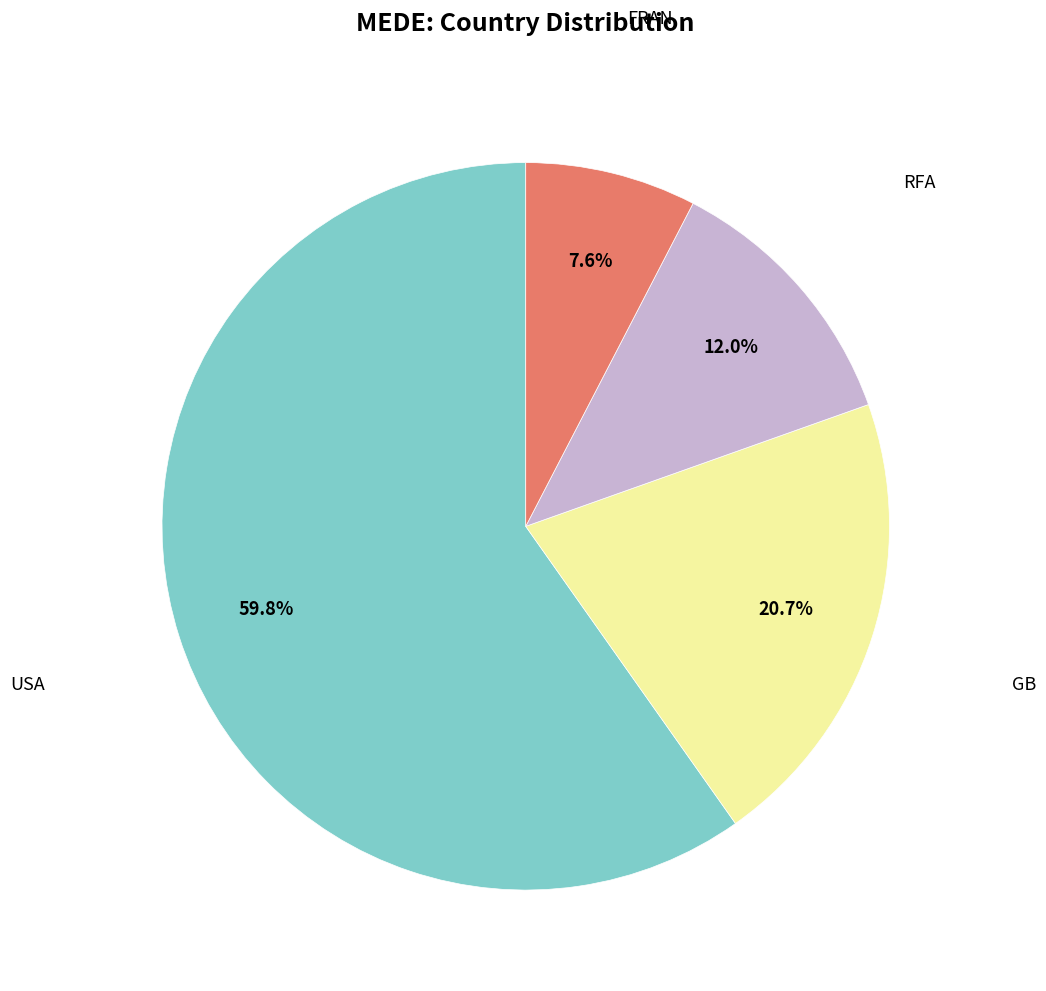

Is it true that FRAN is 22% of the pie?

False